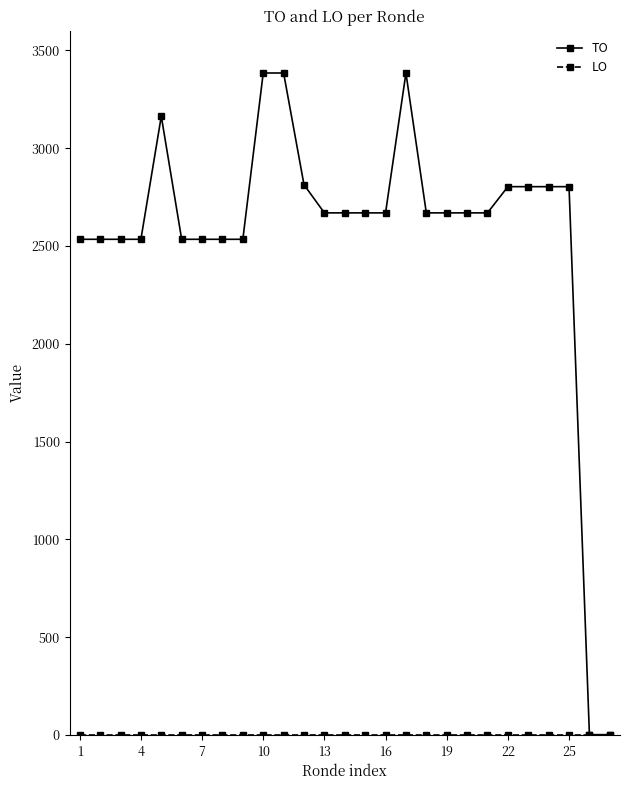

Which series has the largest total across all categories?

TO